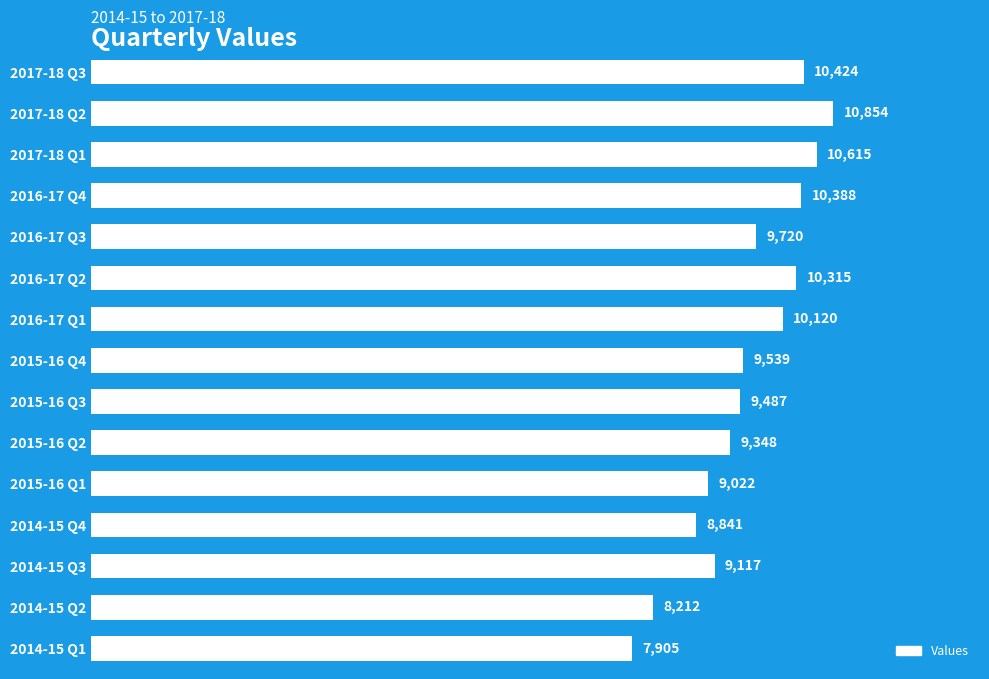

Rank the categories by value from lowest to highest.

2014-15 Q1, 2014-15 Q2, 2014-15 Q4, 2015-16 Q1, 2014-15 Q3, 2015-16 Q2, 2015-16 Q3, 2015-16 Q4, 2016-17 Q3, 2016-17 Q1, 2016-17 Q2, 2016-17 Q4, 2017-18 Q3, 2017-18 Q1, 2017-18 Q2